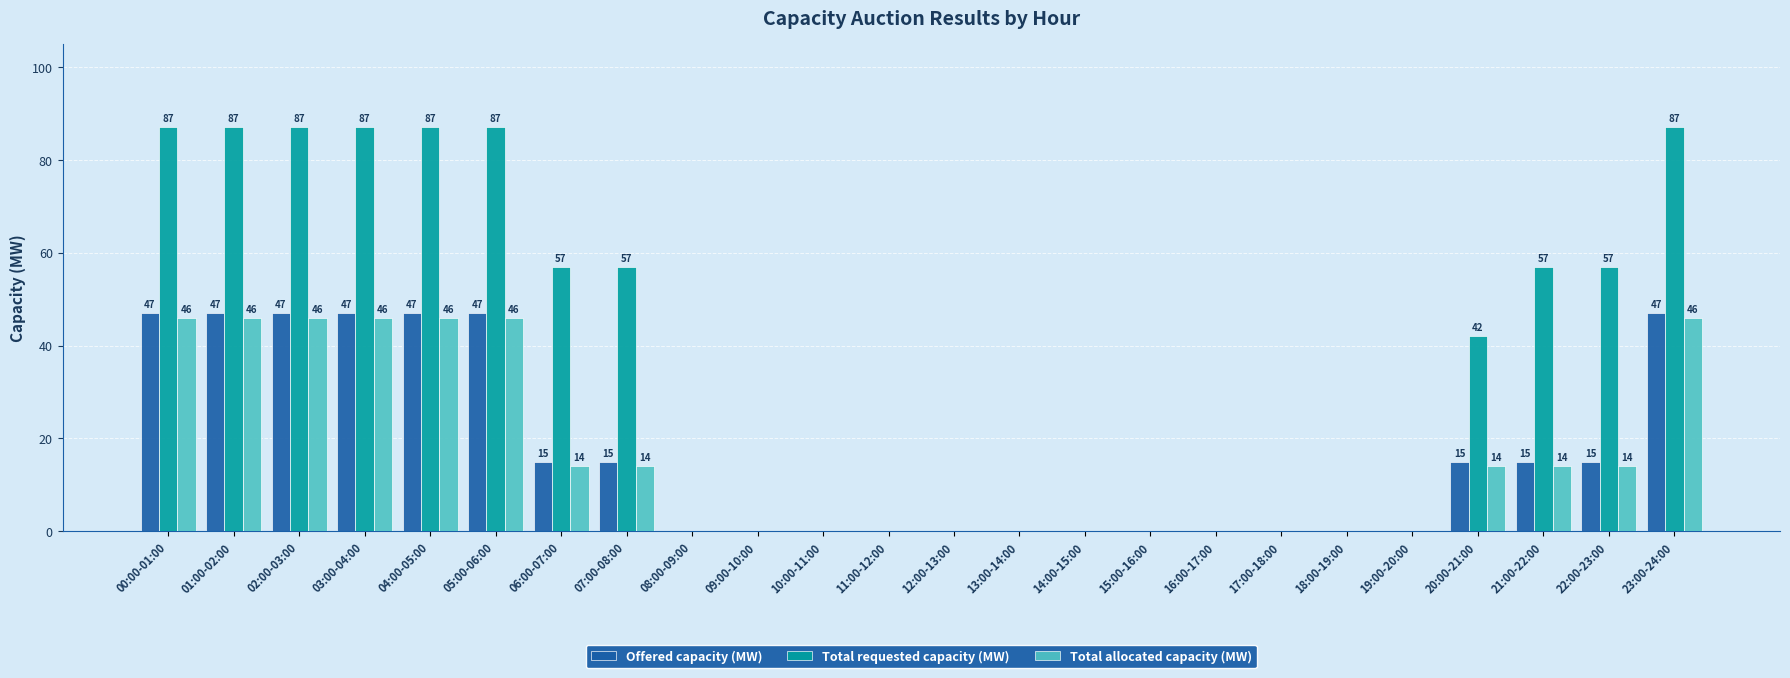

Where does the Total requested capacity (MW) series first go above 42?

00:00-01:00